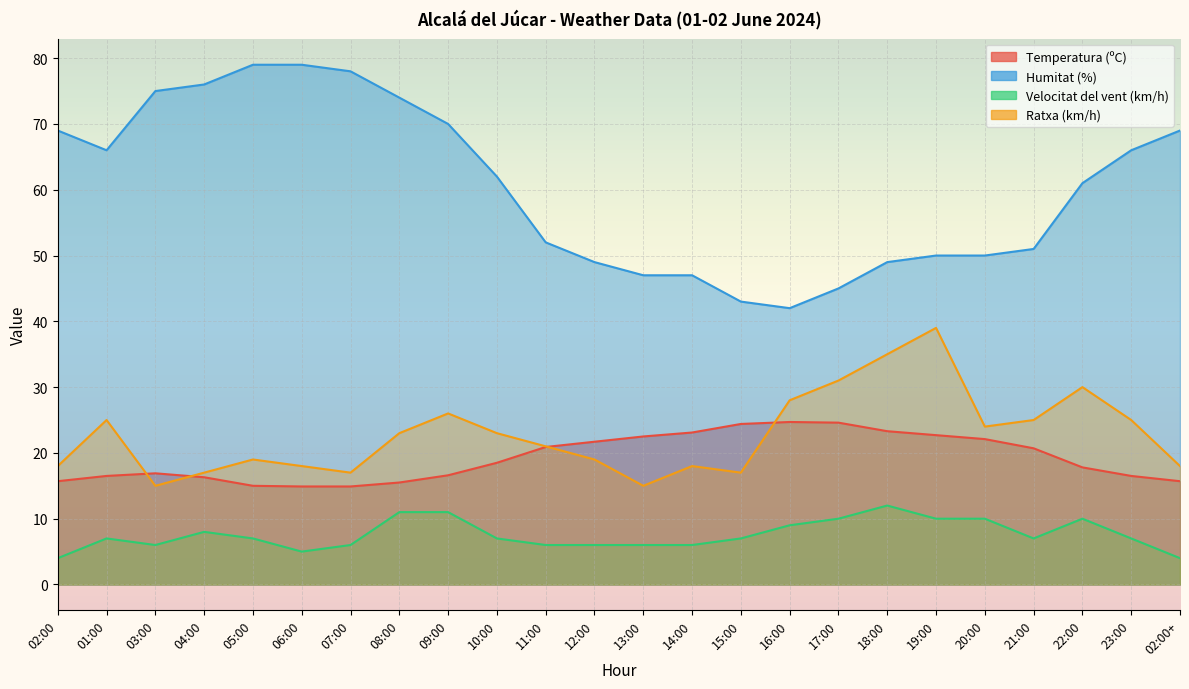

What value does the Temperatura (ºC) series have at 21:00?

20.7